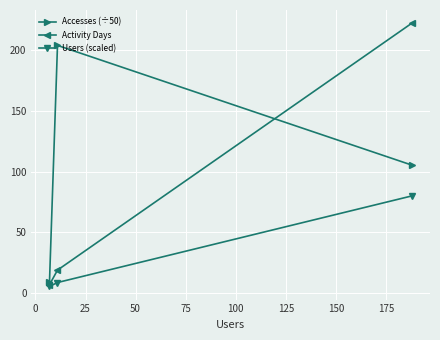

What is the smallest value displayed?

5.6